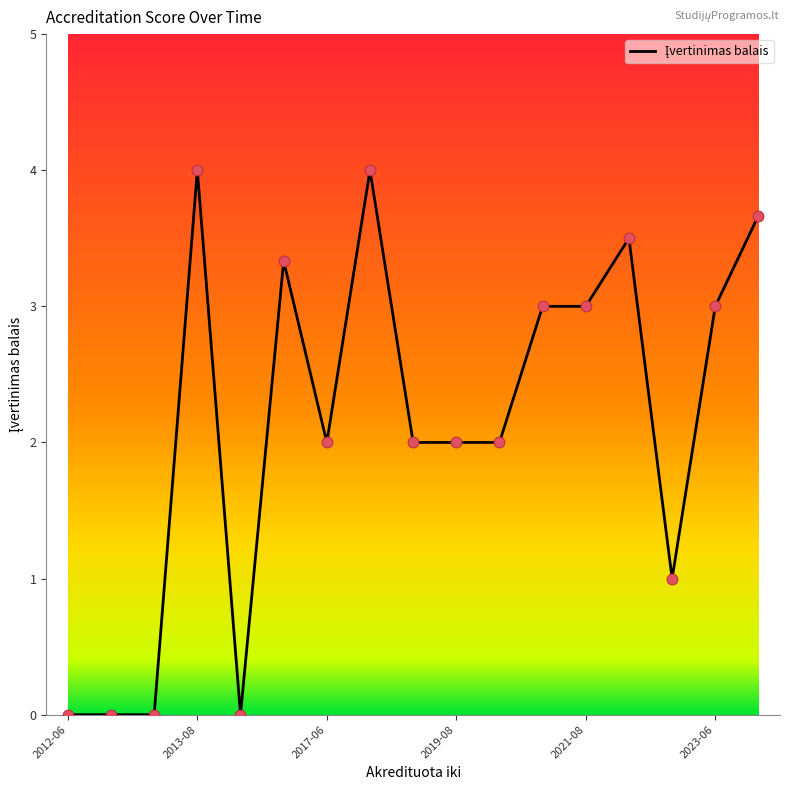

What is the maximum value shown in the chart?

4.0